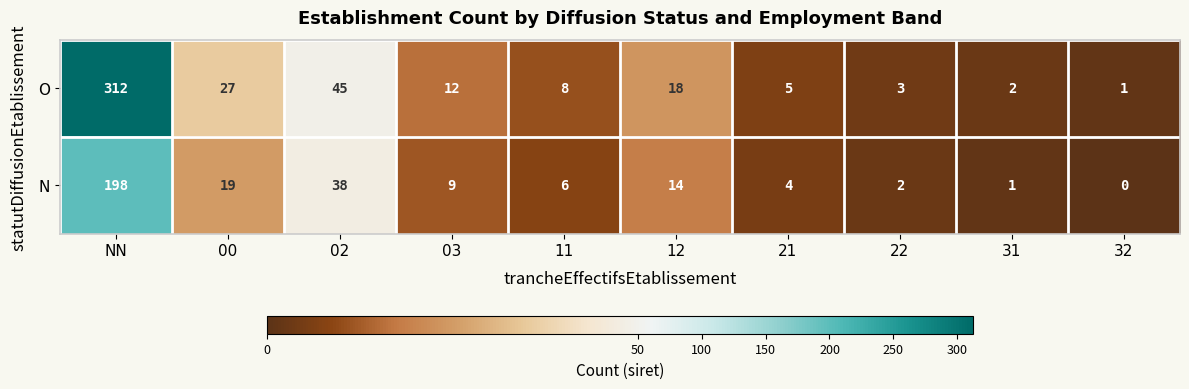

How many data points in N are less than 9?

5